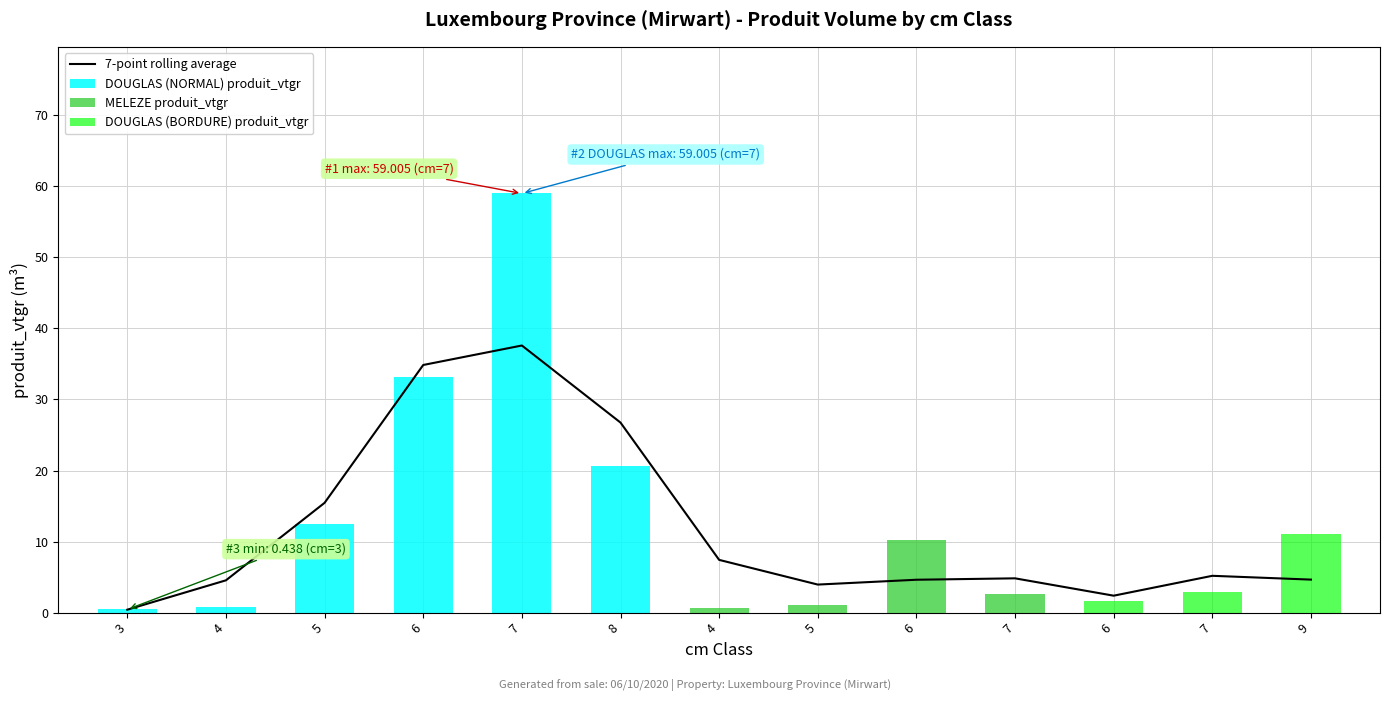

Reading left to right, extract all data points from this chart.

7-point rolling average: 0.4	4.5	15.5	34.9	37.6	26.8	7.4	3.9	4.6	4.8	2.4	5.2	4.6
DOUGLAS (NORMAL) produit_vtgr: 0.4	0.8	12.4	33.2	59.0	20.6	0.0	0.0	0.0	0.0	0.0	0.0	0.0
MELEZE produit_vtgr: 0.0	0.0	0.0	0.0	0.0	0.0	0.6	1.0	10.2	2.7	0.0	0.0	0.0
DOUGLAS (BORDURE) produit_vtgr: 0.0	0.0	0.0	0.0	0.0	0.0	0.0	0.0	0.0	0.0	1.6	2.9	11.1